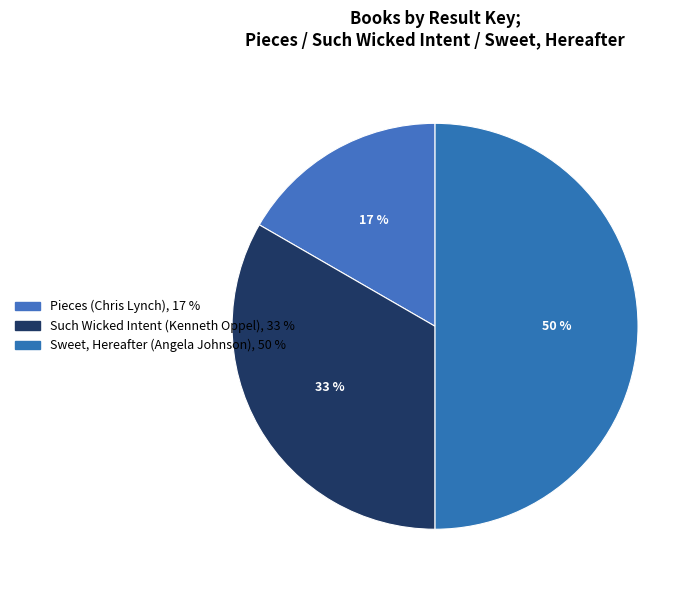

To the nearest percent, what is the combined percentage of Such Wicked Intent (Kenneth Oppel) and Sweet, Hereafter (Angela Johnson)?

83%